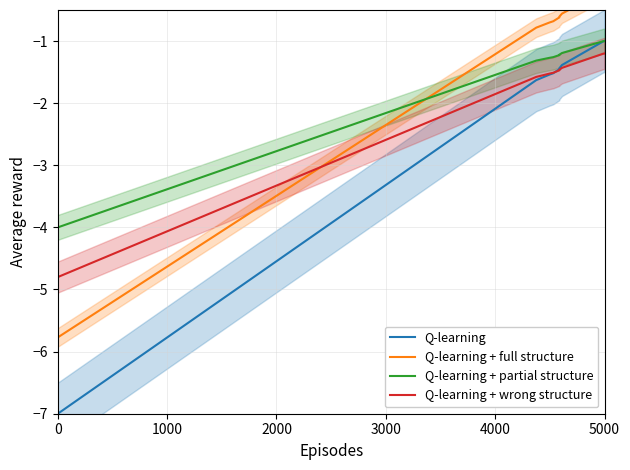

What is the value of the Q-learning + full structure point at the 8th from the left?

-0.6